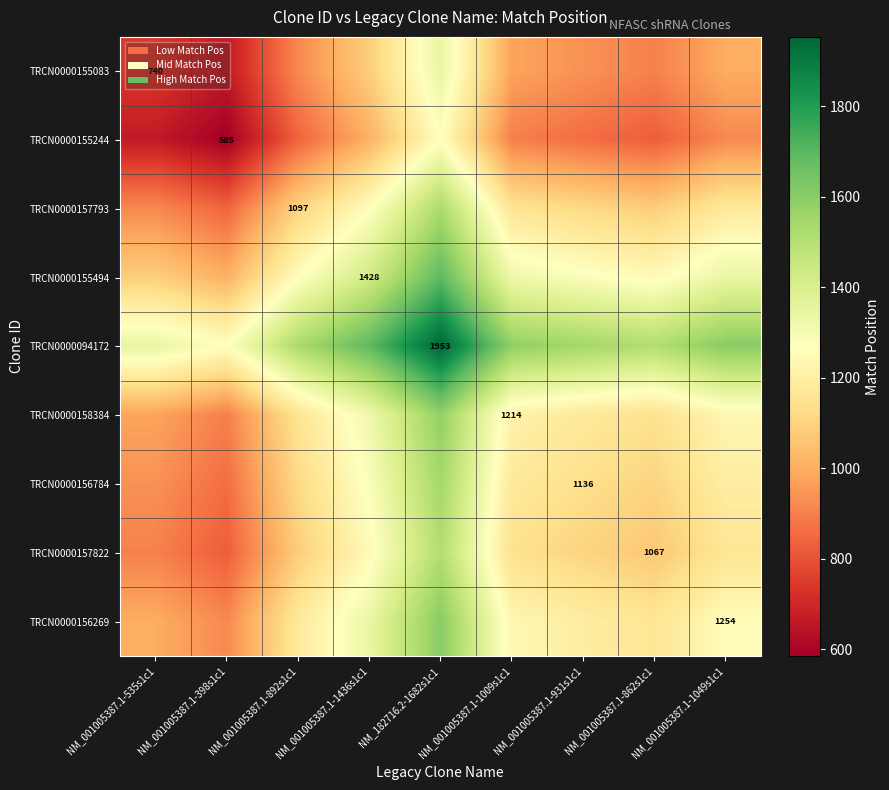

How many data points does each series have?

9